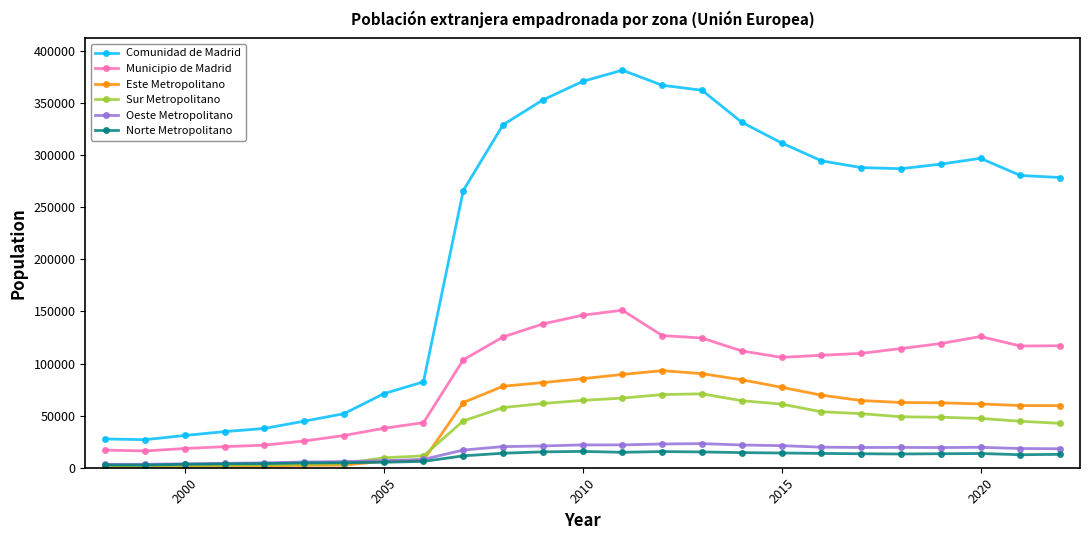

Which series has the largest total across all categories?

Comunidad de Madrid